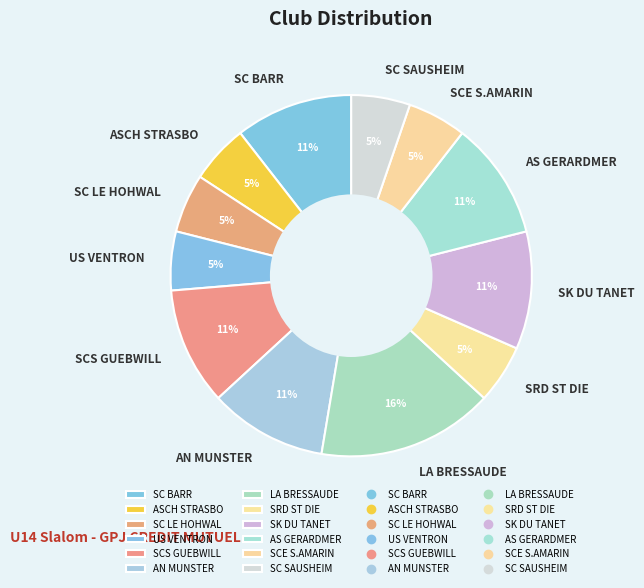

To the nearest percent, what is the difference between the largest and smallest slice percentages?

11%